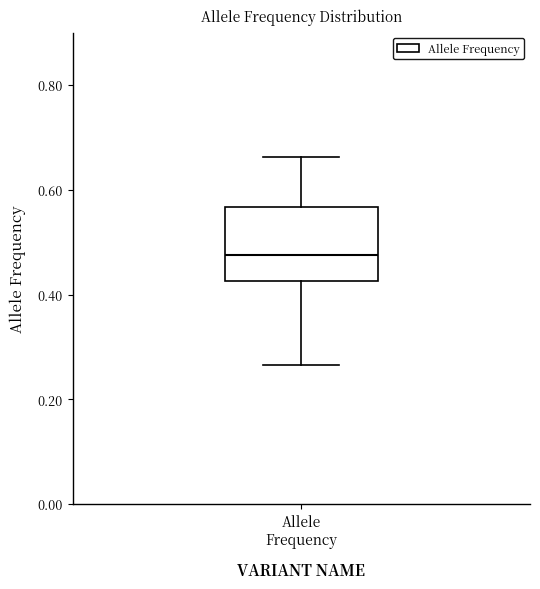

Read this box plot against the y-axis: the position of the median line, the range covered by the box, and the ends of both whiskers. The values are not printed on the chart, so give them approximately, as read against the axis.

median 0.48, box 0.42 to 0.56, whiskers 0.26 to 0.66